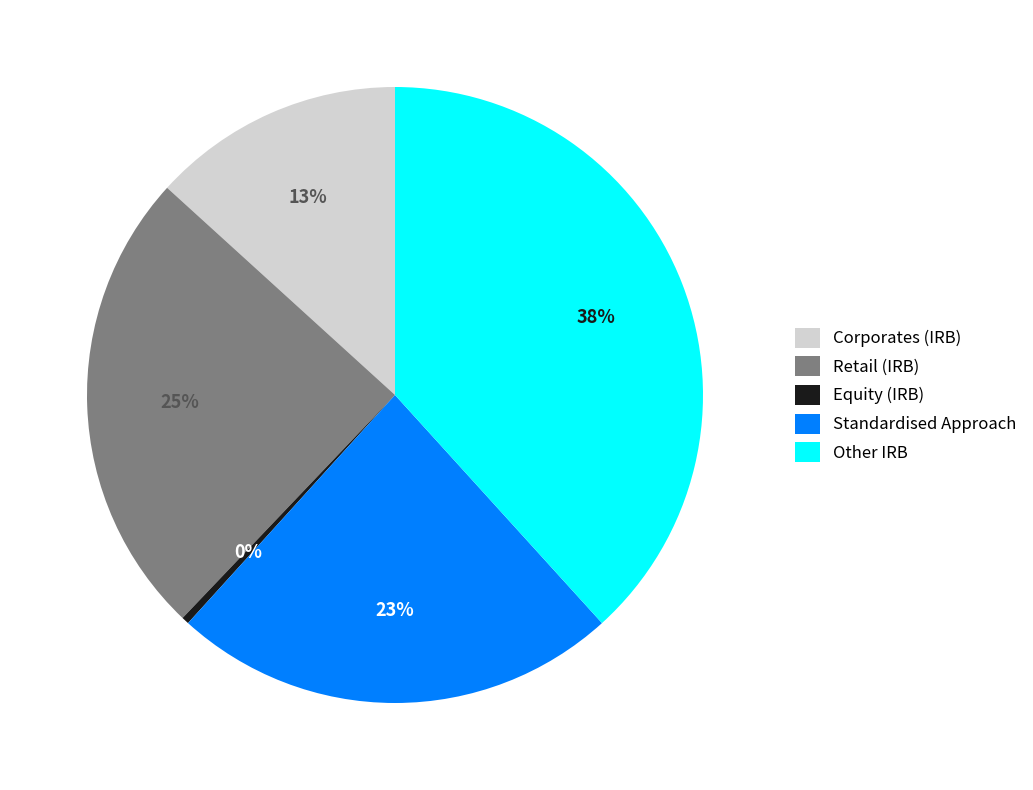

To the nearest percent, what is the difference between the largest and smallest slice percentages?

38%